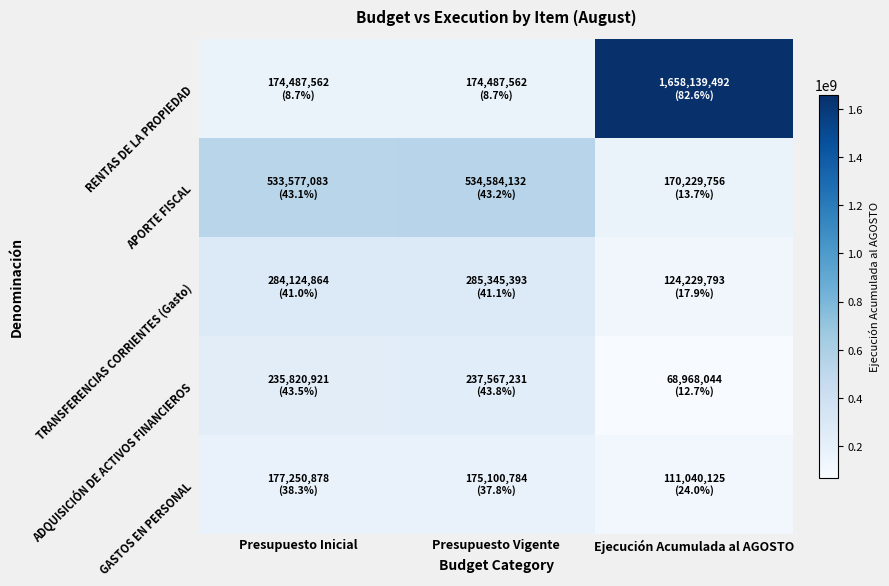

Rank the series by their maximum value, from highest to lowest.

RENTAS DE LA PROPIEDAD, APORTE FISCAL, TRANSFERENCIAS CORRIENTES (Gasto), ADQUISICIÓN DE ACTIVOS FINANCIEROS, GASTOS EN PERSONAL